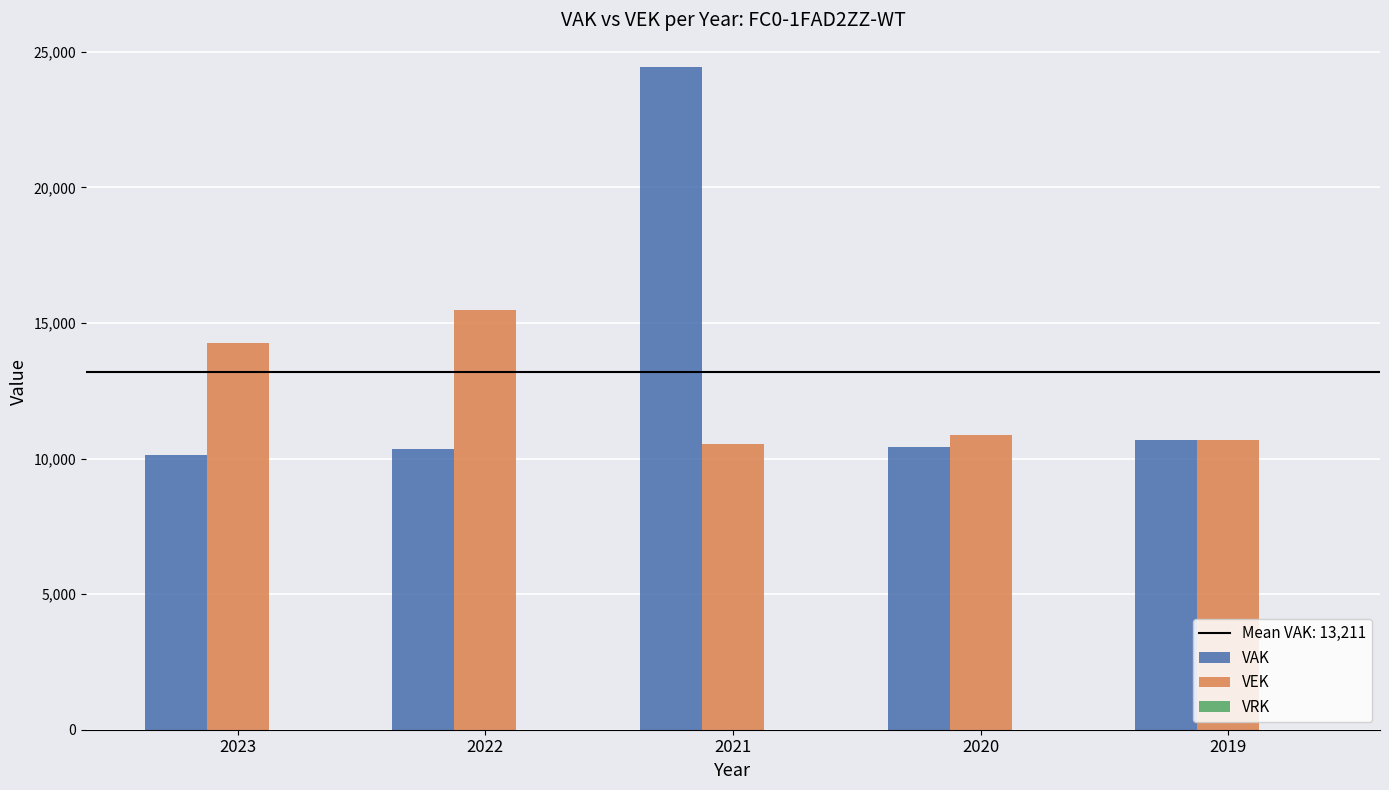

Is it true that VEK equals 14908 at 2020?

False